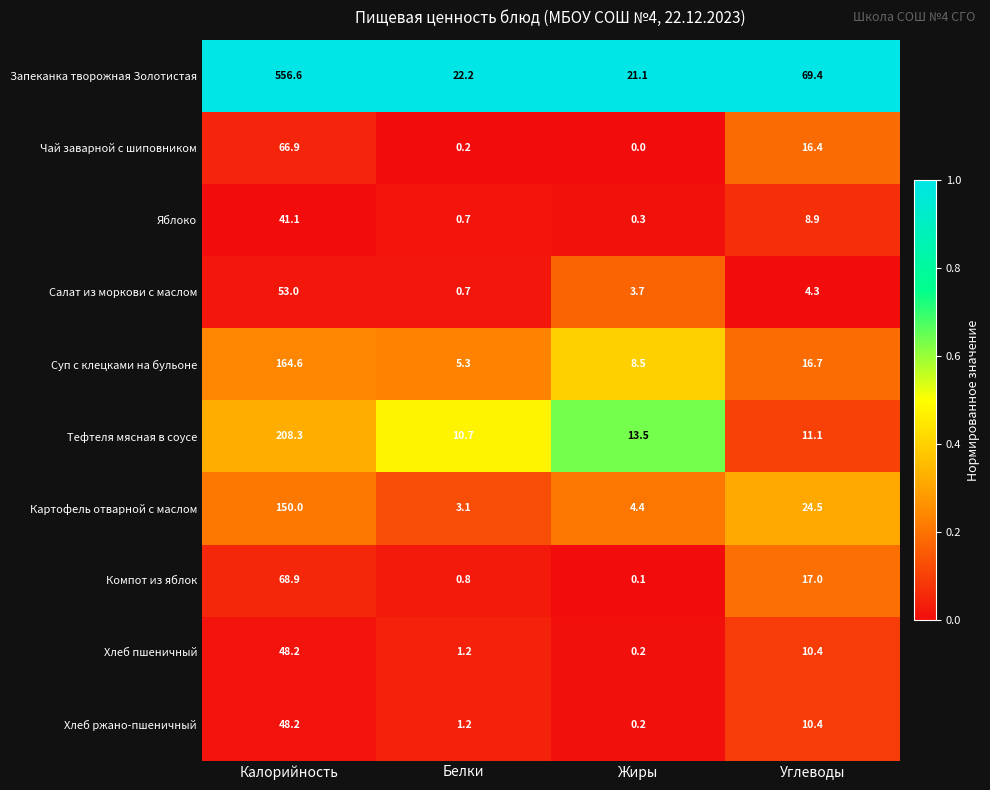

Is it true that Суп с клецками на бульоне equals 16.7 at Углеводы?

True